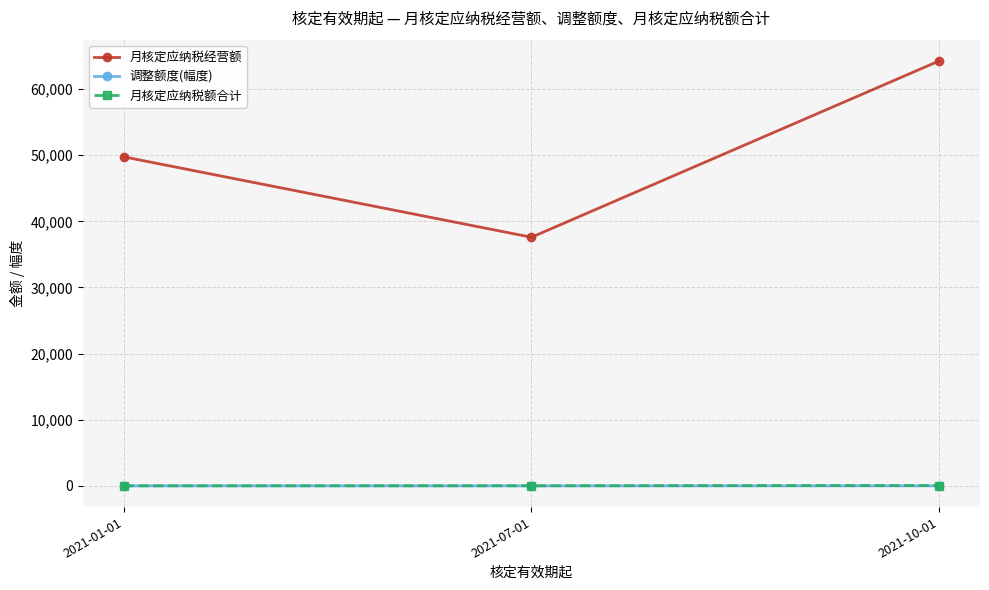

Does the chart have visible grid lines?

Yes